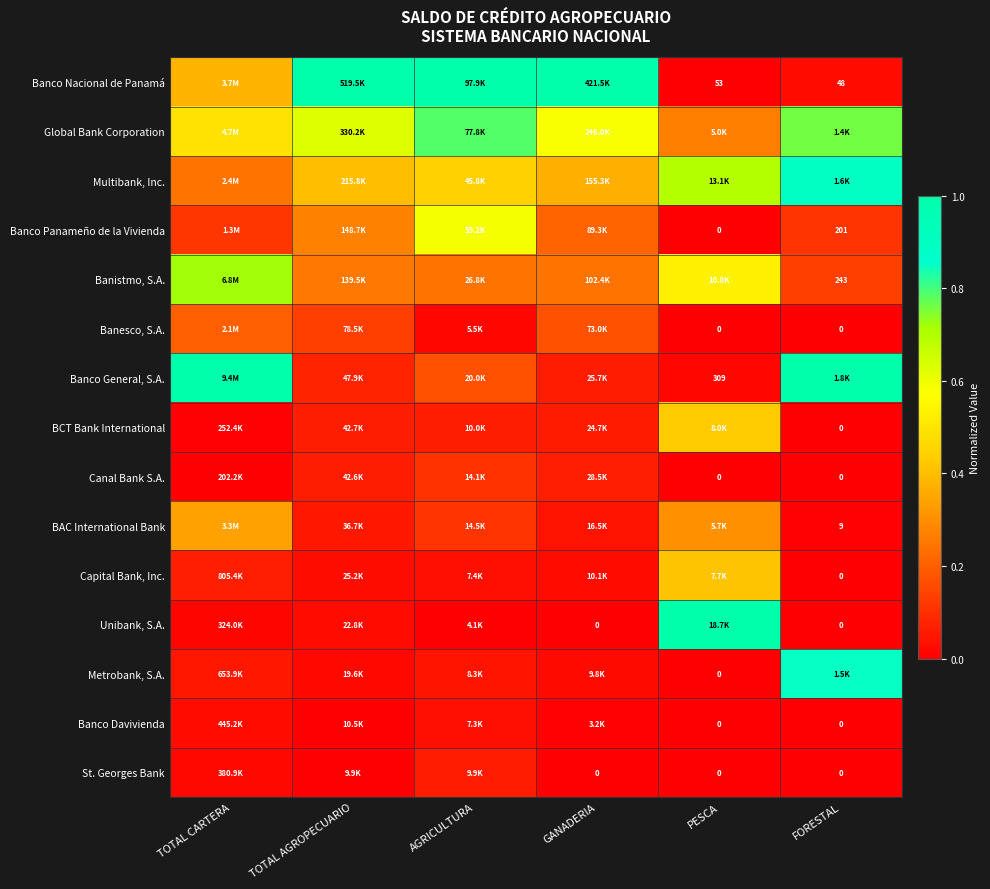

Is it true that Banco General, S.A. equals 0.4 at FORESTAL?

False